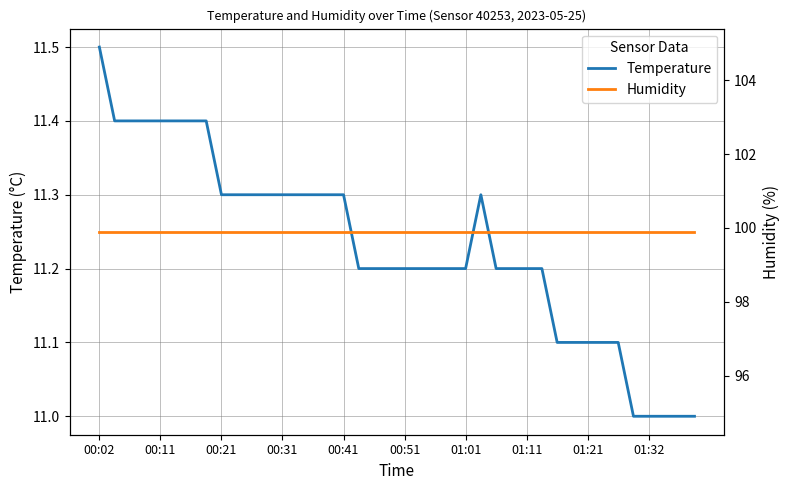

Which series has the largest range (max minus min)?

temperature